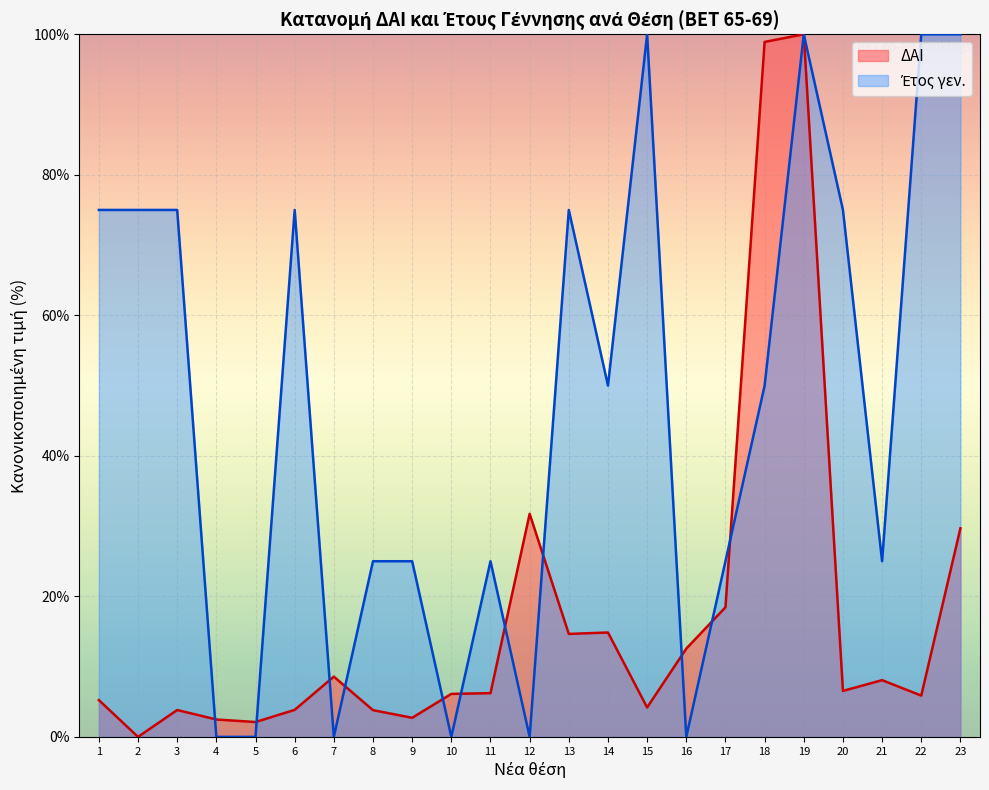

What is the greatest value displayed?

100.0